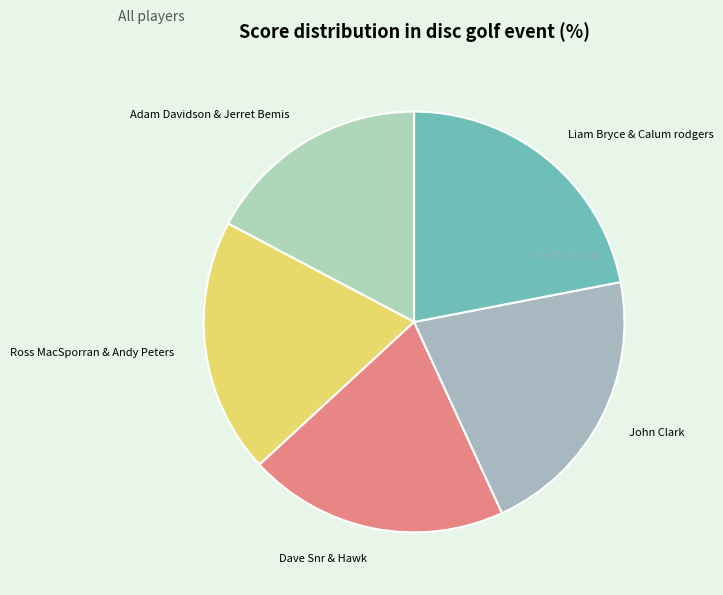

Approximately how many times larger is the value at John Clark compared to Ross MacSporran & Andy Peters?

1.1